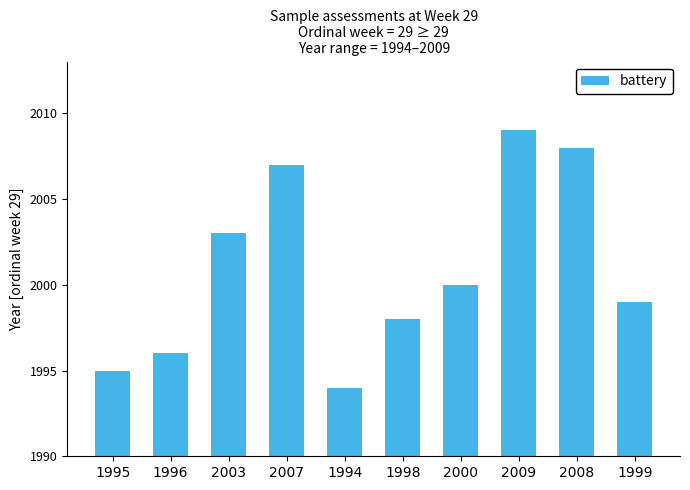

True or false: the data shows 2712 at 1998.

False